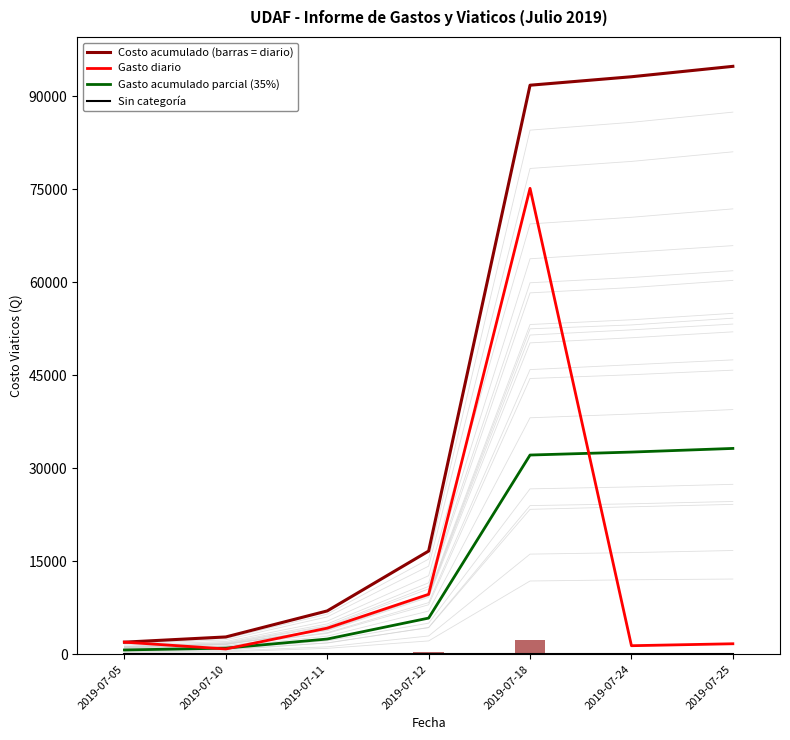

Reading left to right, extract all data points from this chart.

Costo acumulado (barras = diario): 2019-07-05=1940.0	2019-07-10=2780.0	2019-07-11=6980.0	2019-07-12=16640.0	2019-07-18=91814.8	2019-07-24=93180.3	2019-07-25=94860.3
Gasto diario: 2019-07-05=1940.0	2019-07-10=840.0	2019-07-11=4200.0	2019-07-12=9660.0	2019-07-18=75174.8	2019-07-24=1365.5	2019-07-25=1680.0
Gasto acumulado parcial (35%): 2019-07-05=679.0	2019-07-10=973.0	2019-07-11=2443.0	2019-07-12=5824.0	2019-07-18=32135.2	2019-07-24=32613.1	2019-07-25=33201.1
Sin categoría: 2019-07-05=0.0	2019-07-10=0.0	2019-07-11=0.0	2019-07-12=0.0	2019-07-18=0.0	2019-07-24=0.0	2019-07-25=0.0